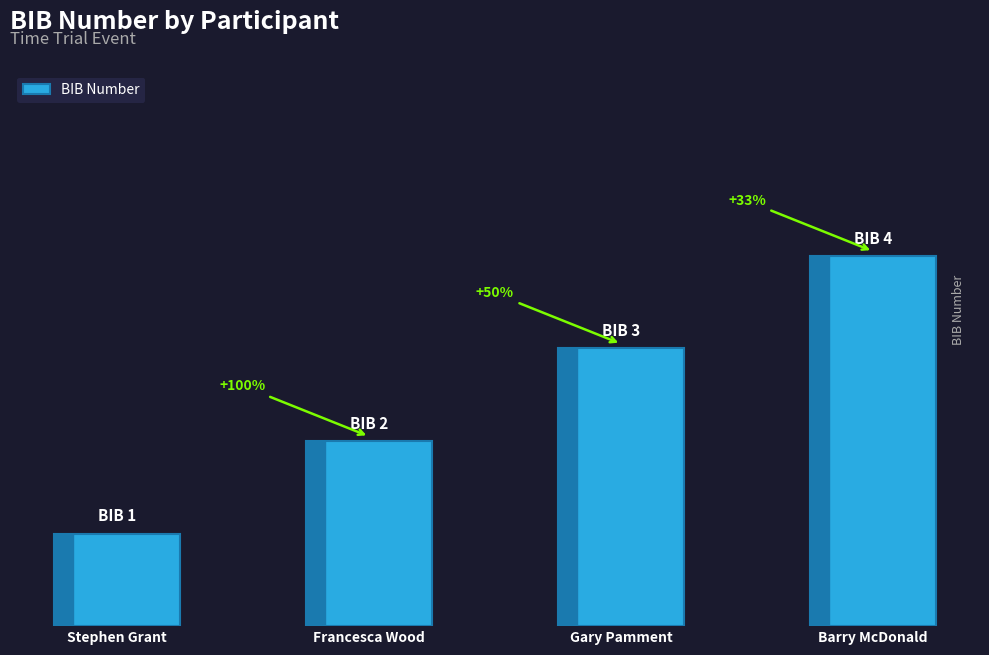

Reading left to right, what are all the values shown in this chart?

1	2	3	4